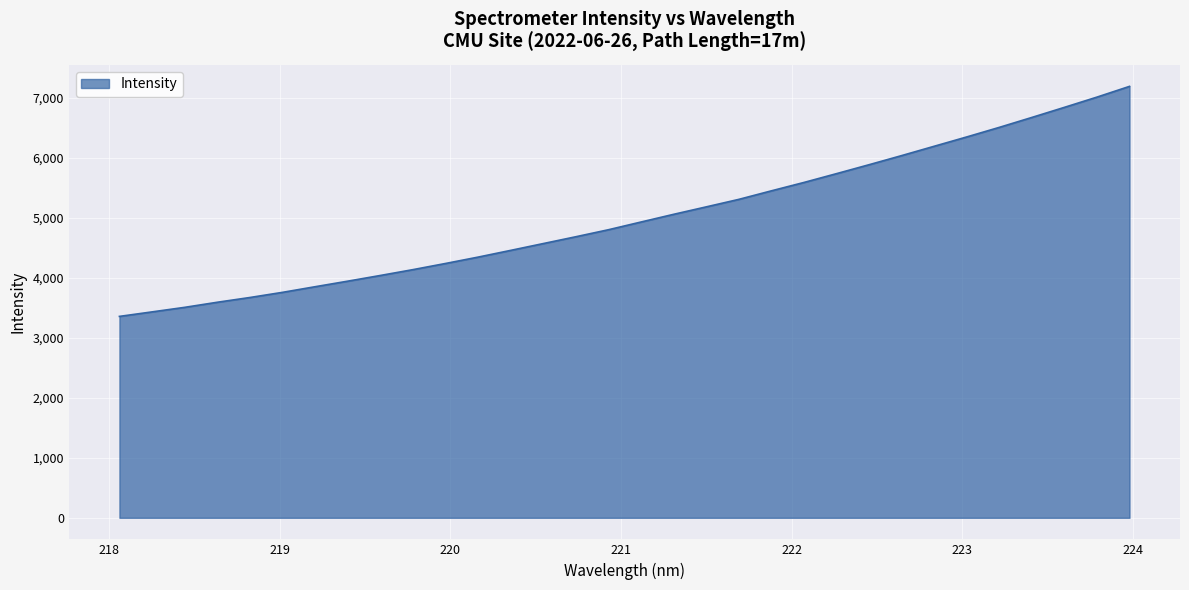

True or false: the data has more than 2 interior local peaks.

False